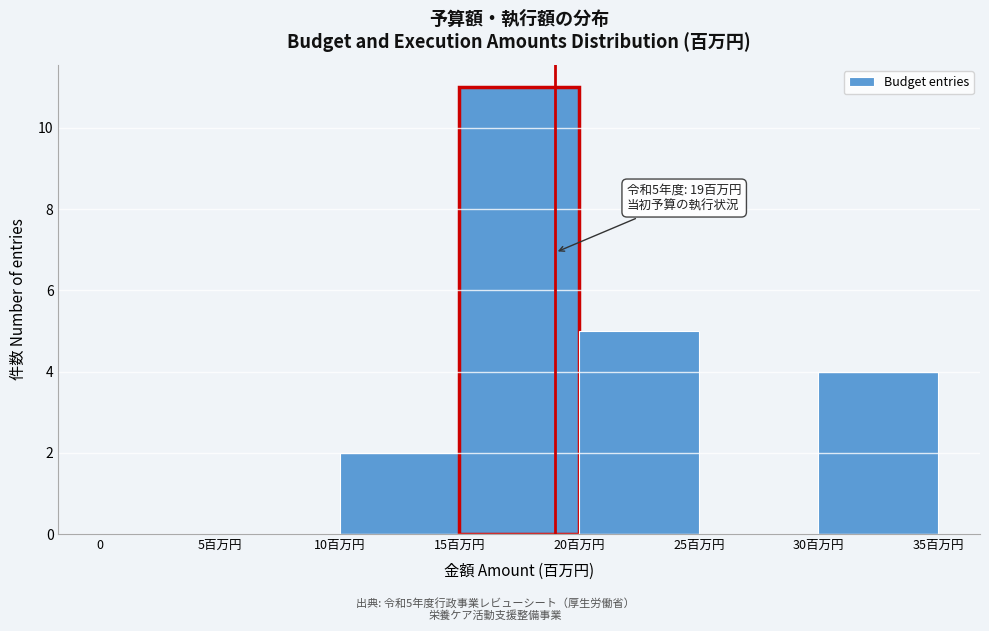

Reading left to right, what are all the values shown in this chart?

0=0	5百万円=0	10百万円=2	15百万円=11	20百万円=5	25百万円=0	30百万円=4